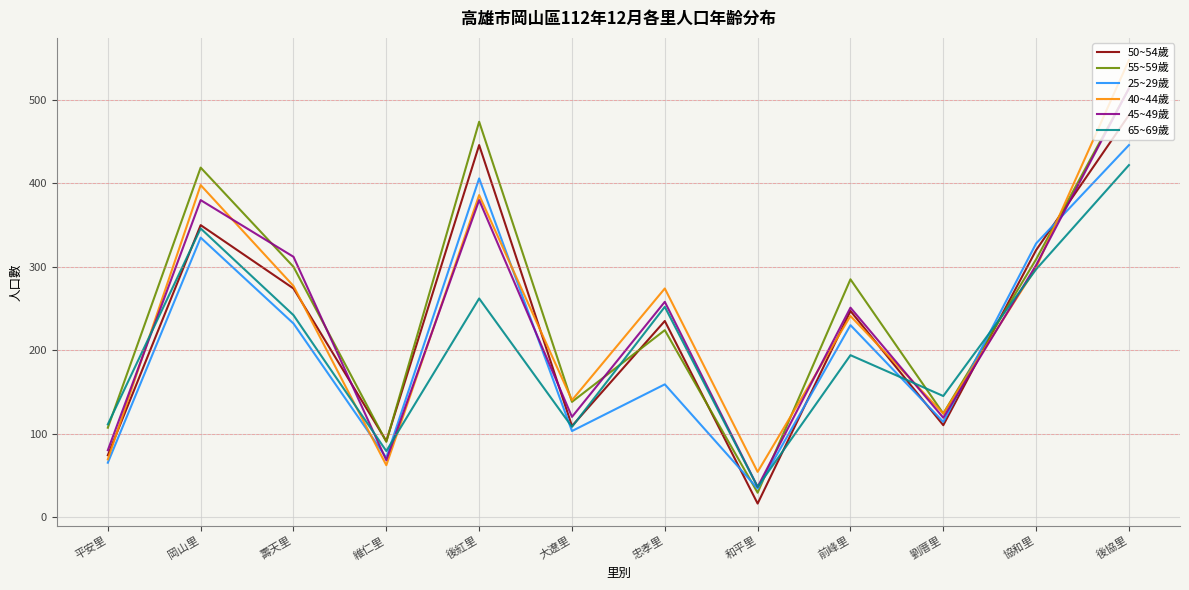

What position from the left is 後協里?

12